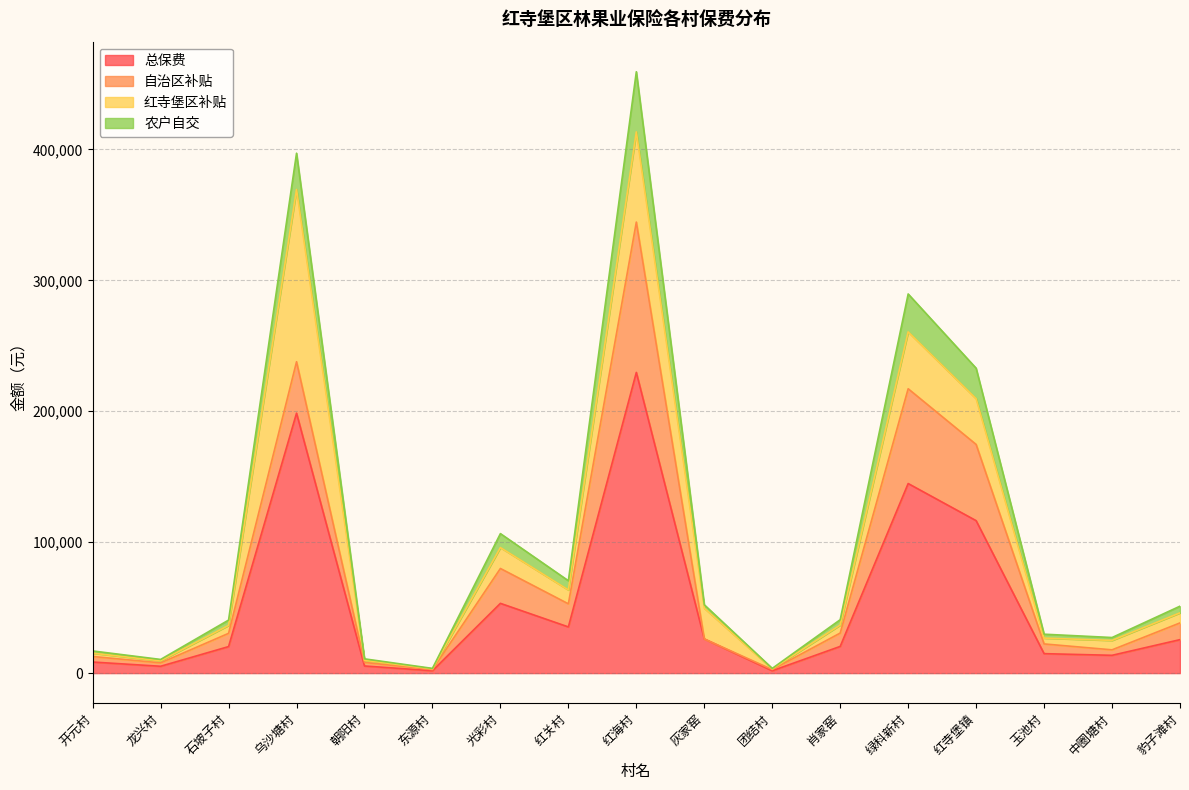

Is the value of 总保费 at 玉池村 greater than the value of 农户自交 at 灰家窑?

No